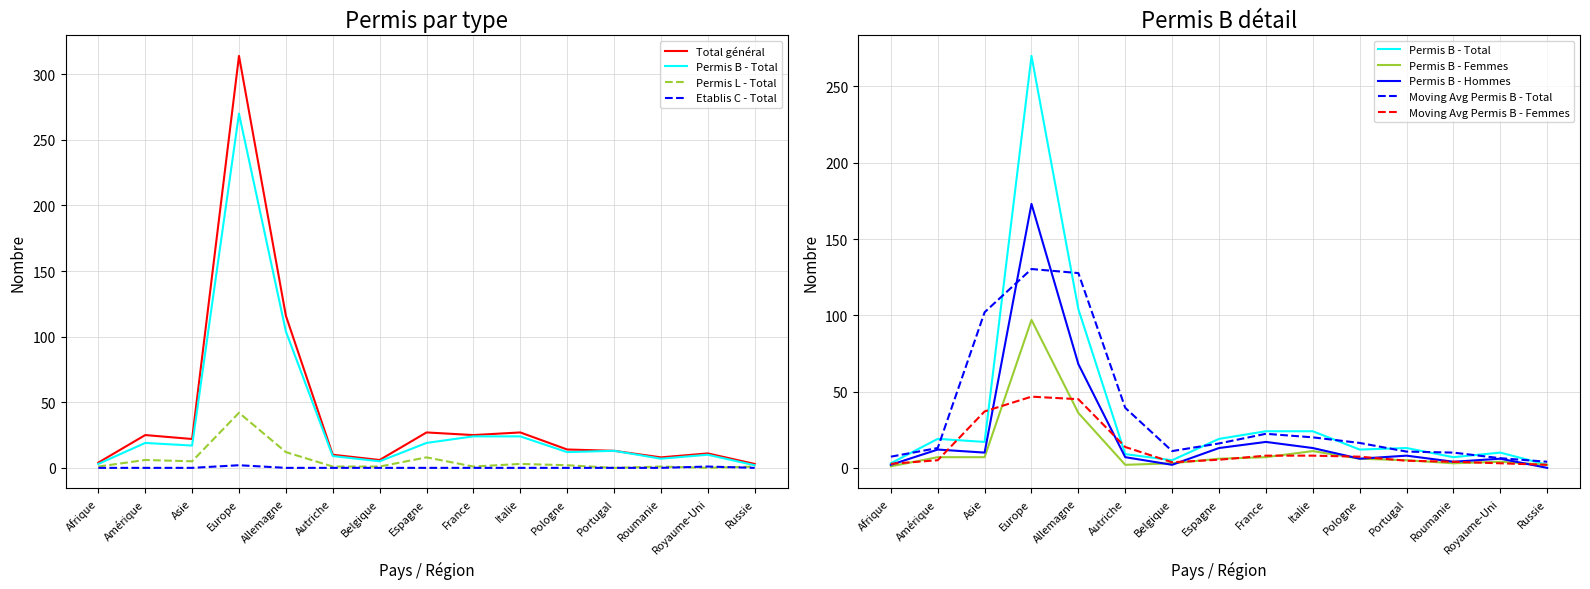

At which label does Permis B - Femmes first exceed 6?

Amérique